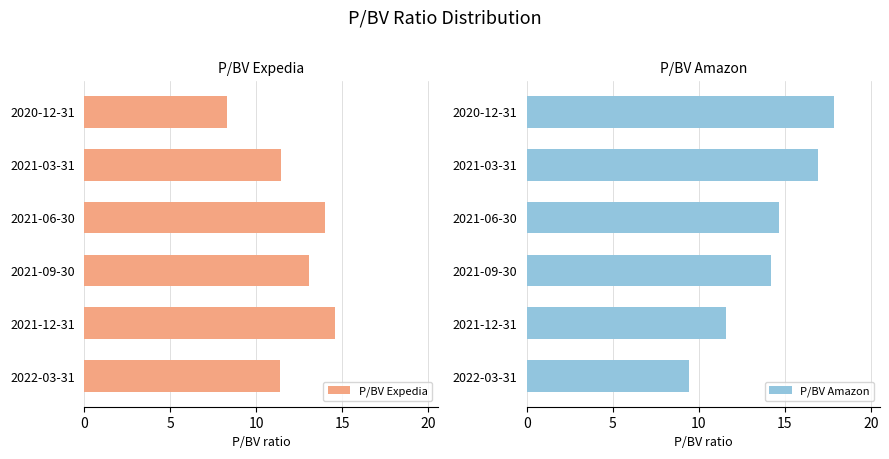

Is it true that P/BV Expedia equals 20.7 at 2021-06-30?

False